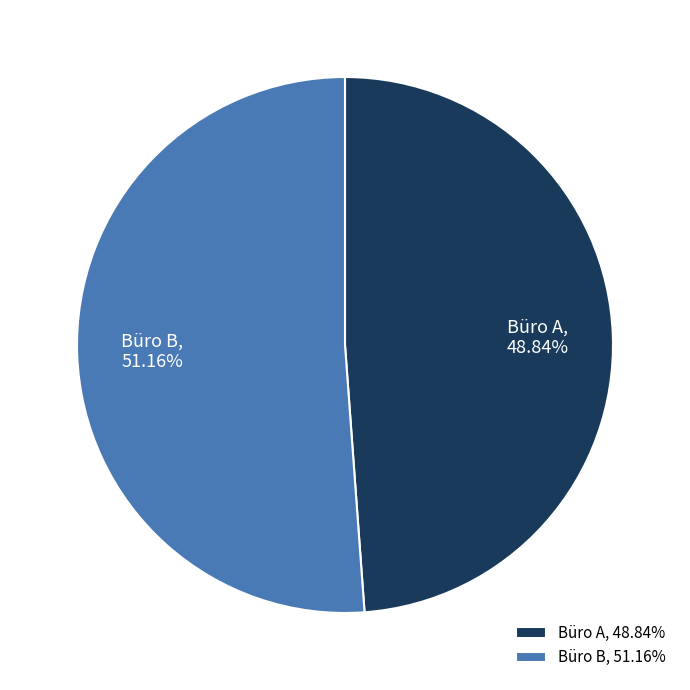

Is there any slice that represents more than half of the pie?

Yes